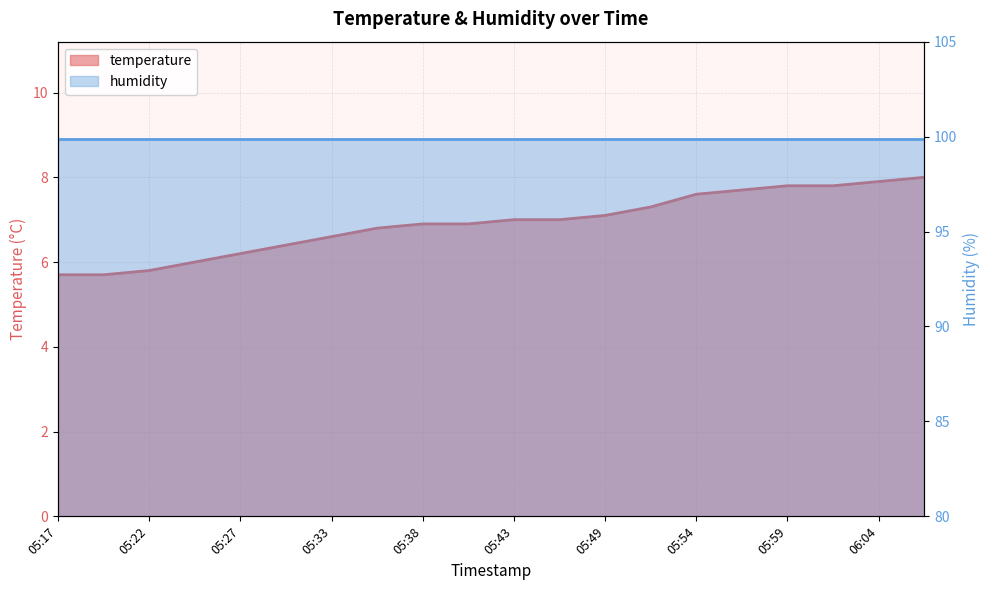

What is the label of the 9th point from the left?

05:38